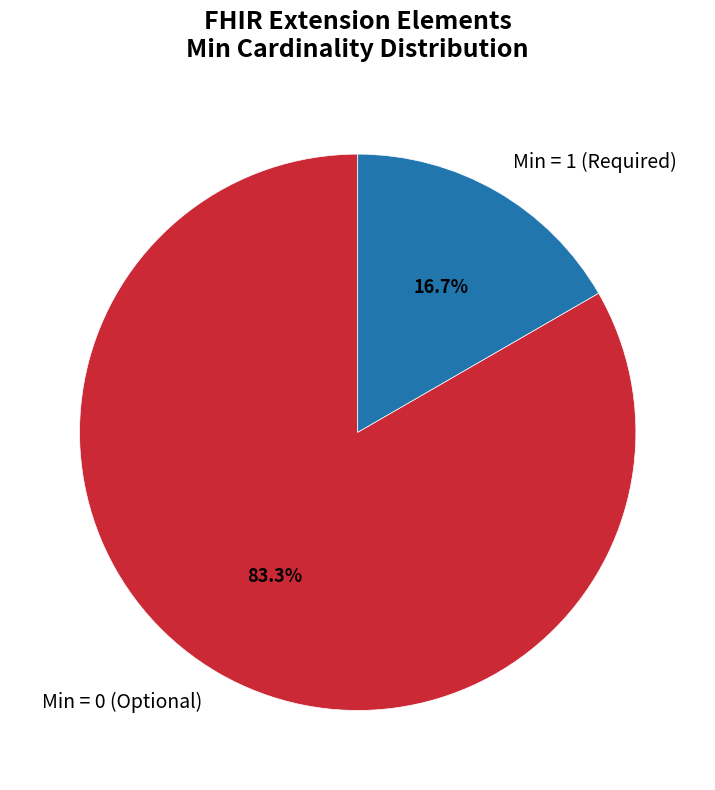

To the nearest percent, what is the difference between the largest and smallest slice percentages?

67%